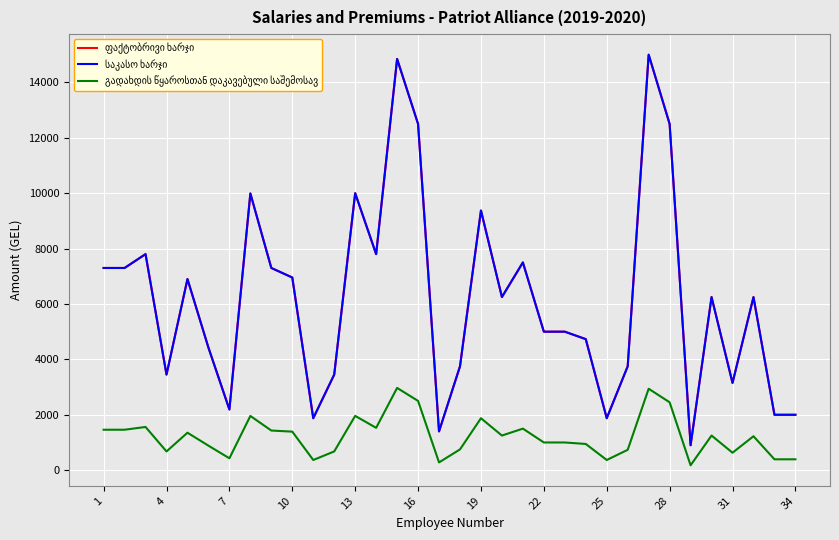

Does the chart display data point markers on the line(s)?

No